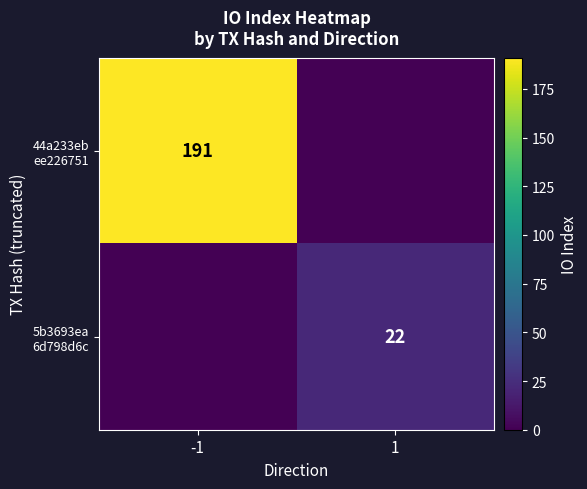

At which category is the sum across all series the highest?

-1